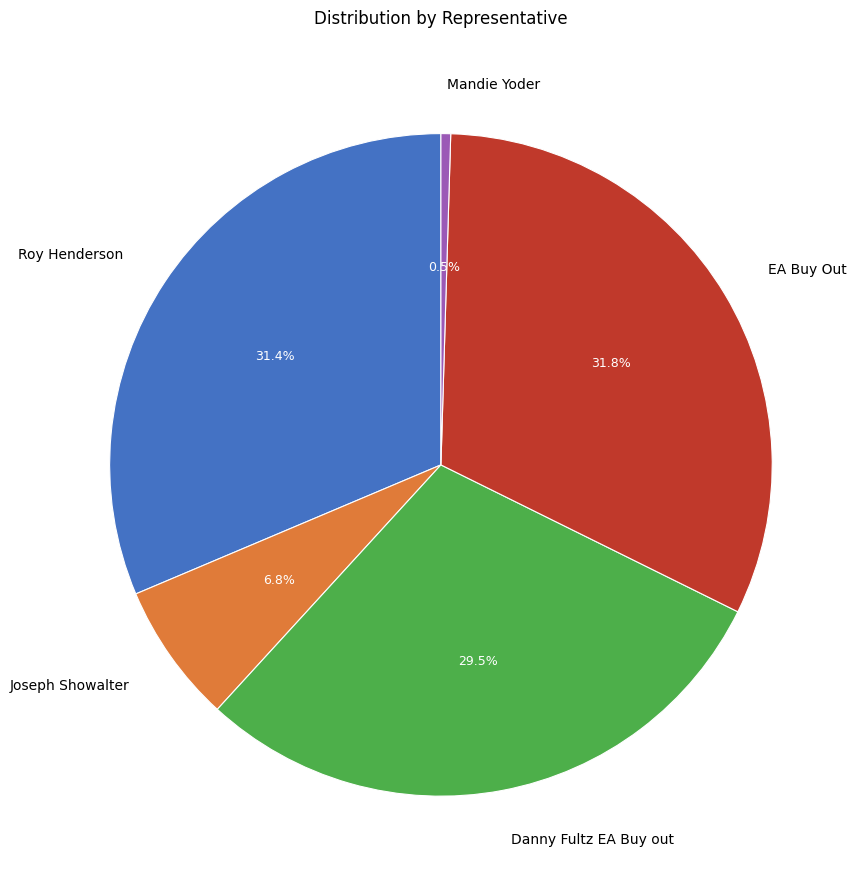

To the nearest percent, what is the average slice percentage?

20%